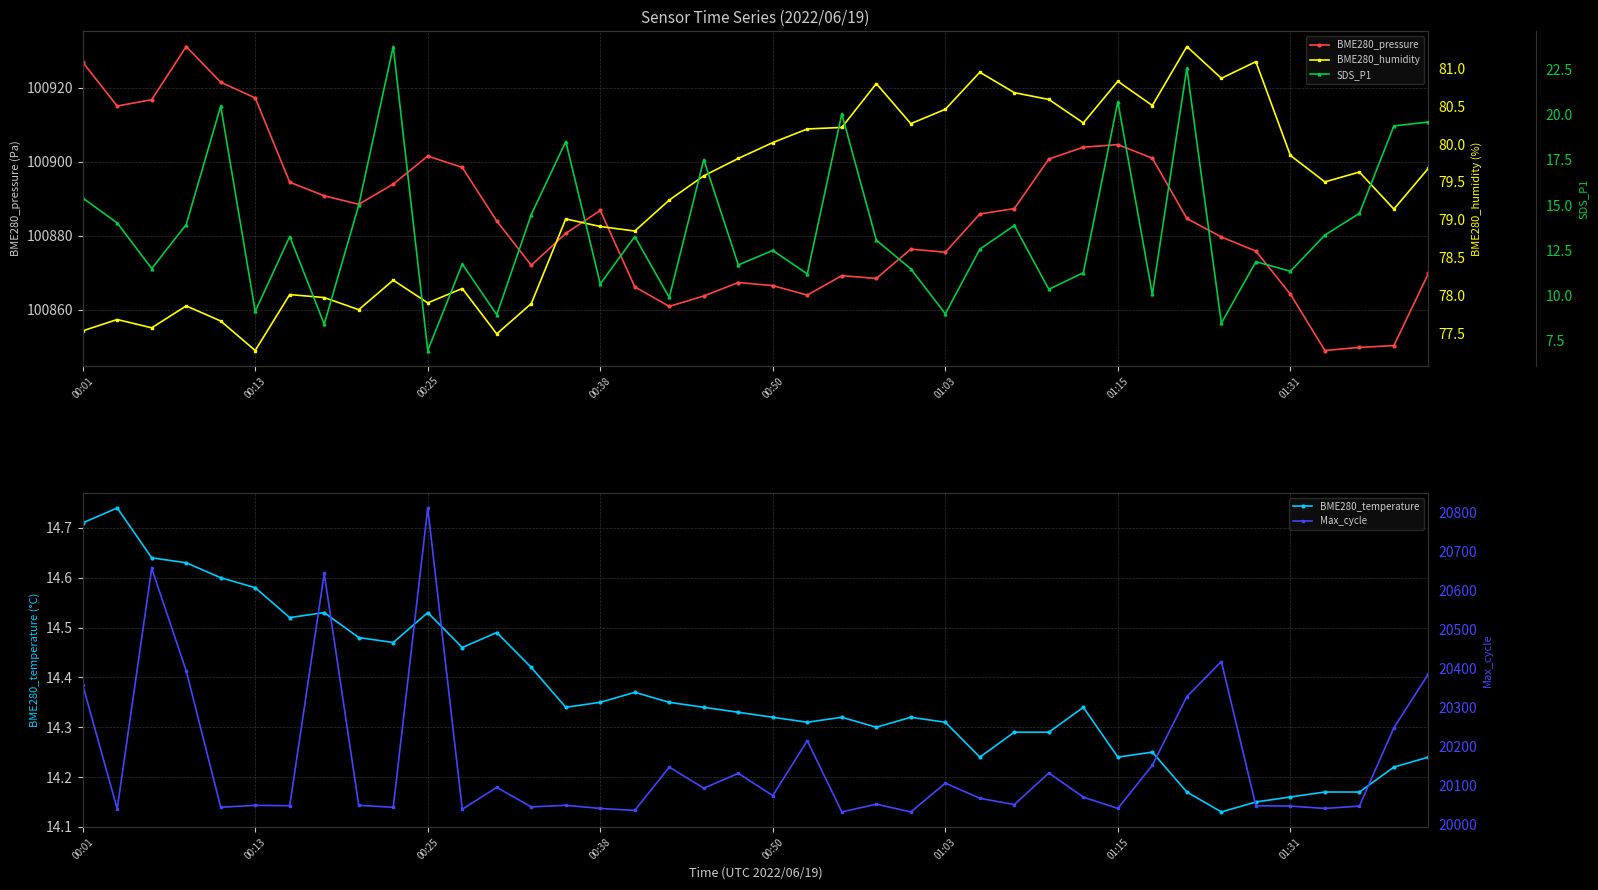

True or false: BME280_pressure has more than 0 points higher than both neighbors.

True